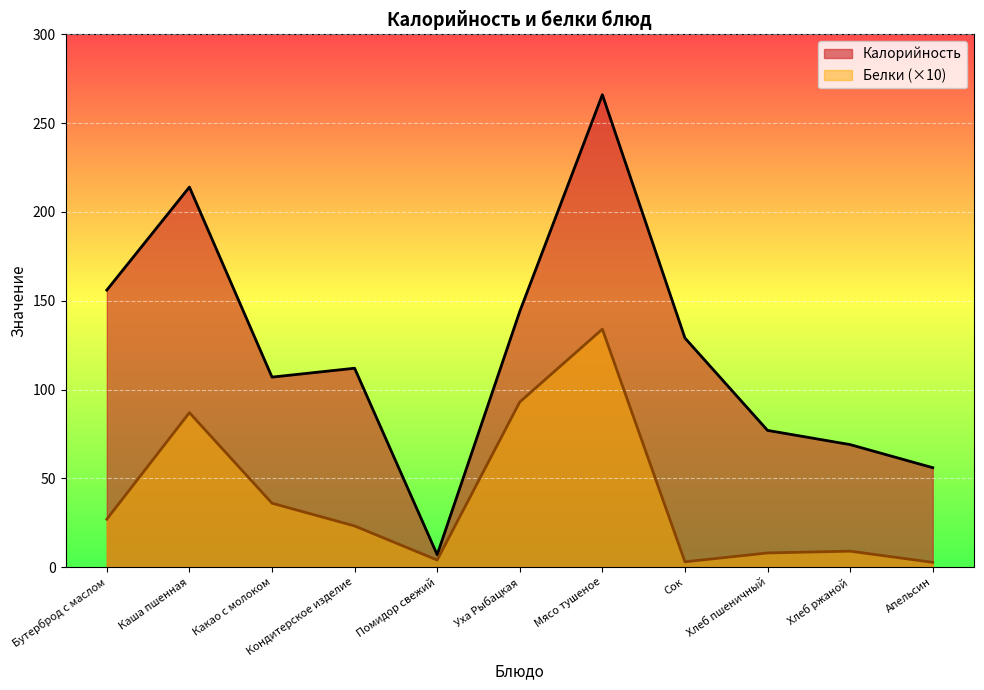

Which series has the largest total across all categories?

Калорийность